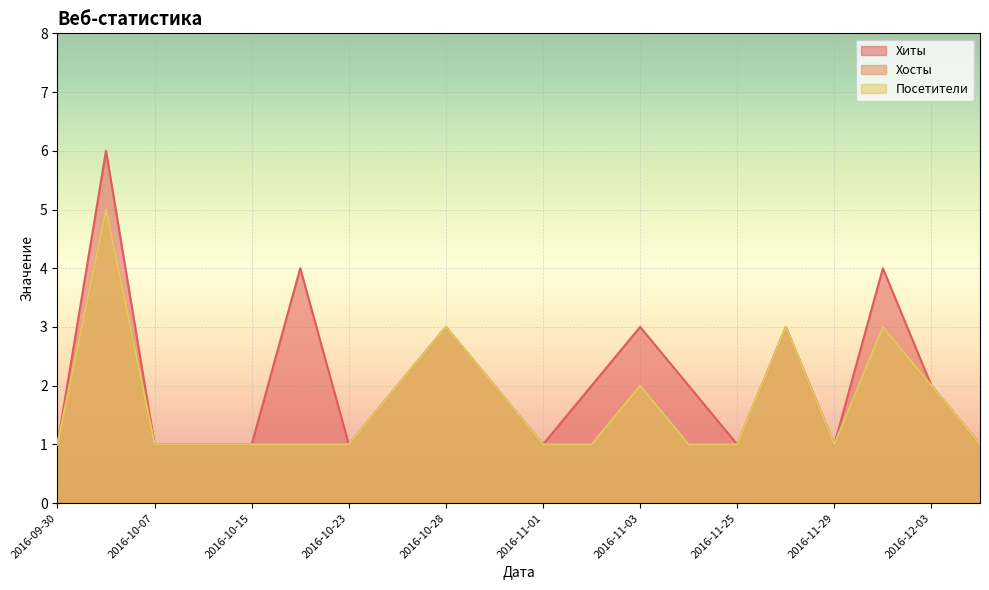

What is the approximate value of Хосты at 2016-10-30?

2